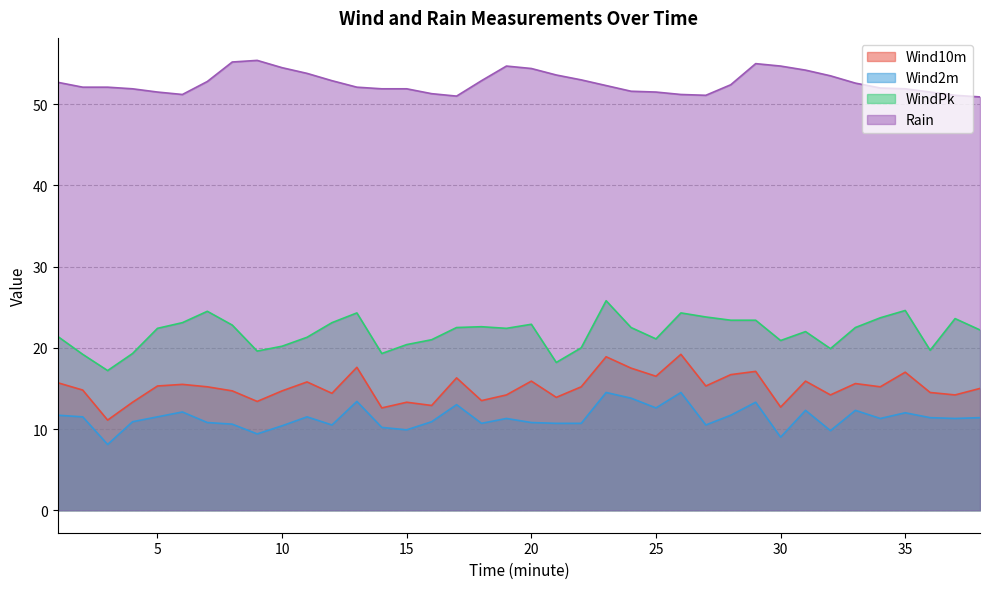

The Wind2m series shows 4.8 at 9. True or false?

False